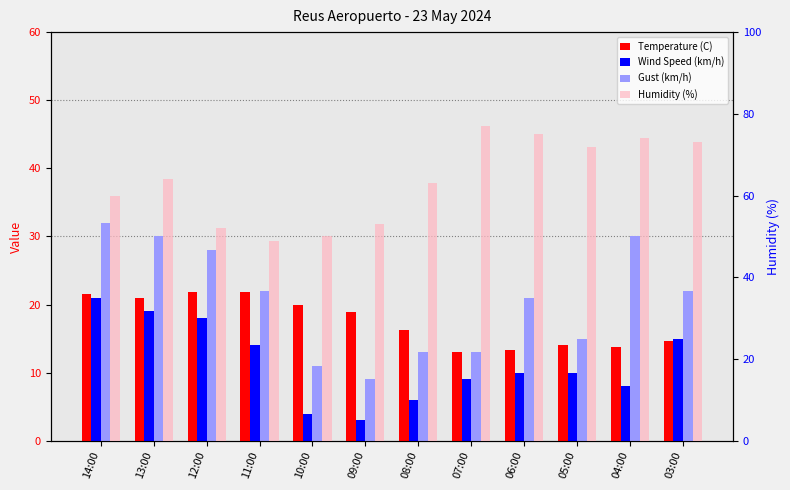

Which has a higher value, 11:00 or 10:00?

11:00